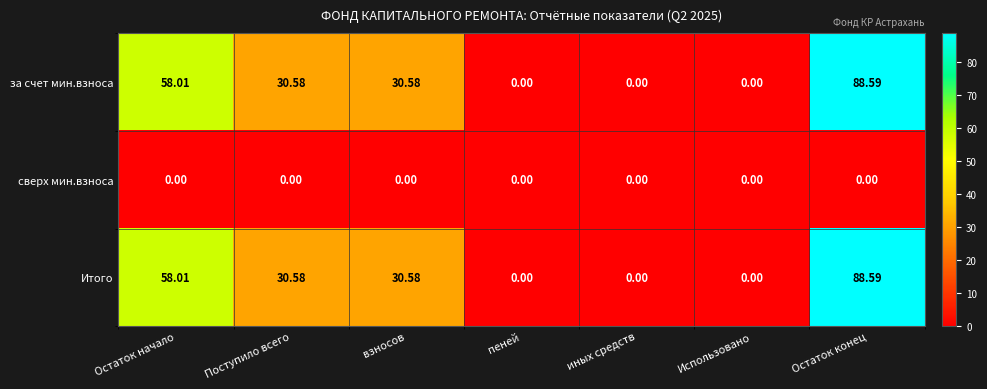

Which label corresponds to the largest value in the chart?

Остаток конец